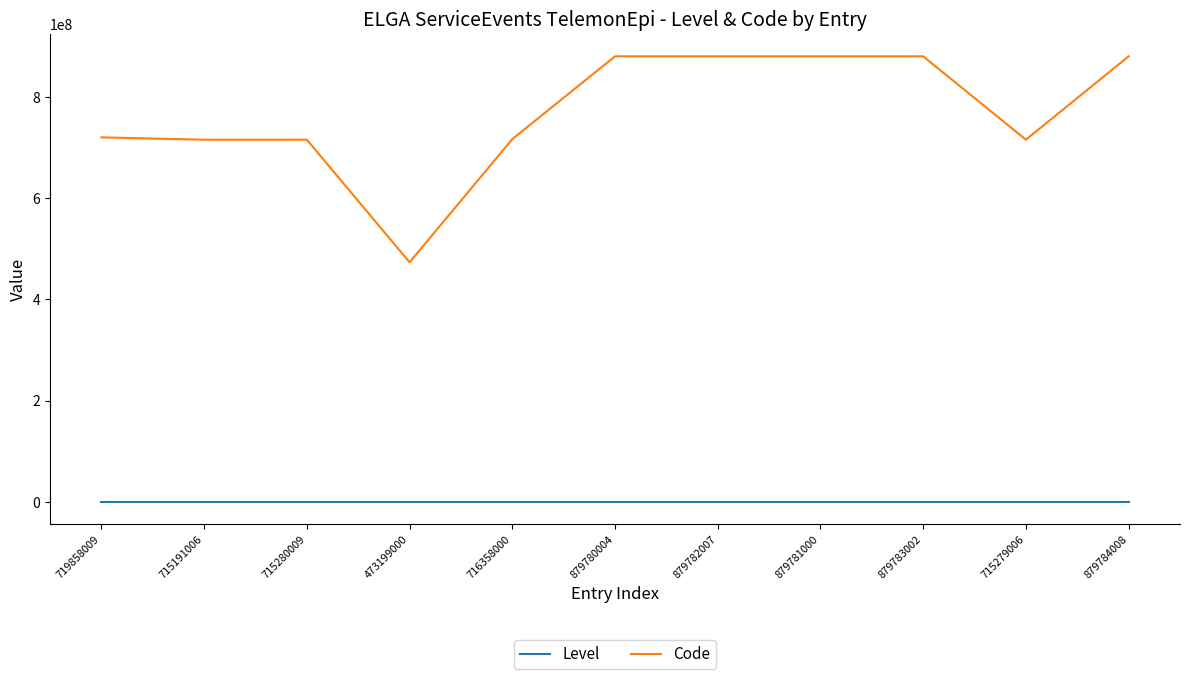

The value of Level at 719858009 is 0. True or false?

True